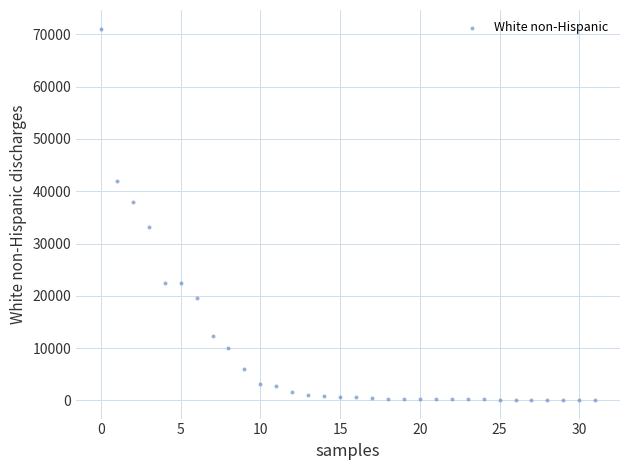

What is the range of Y values (max minus min)?

70987